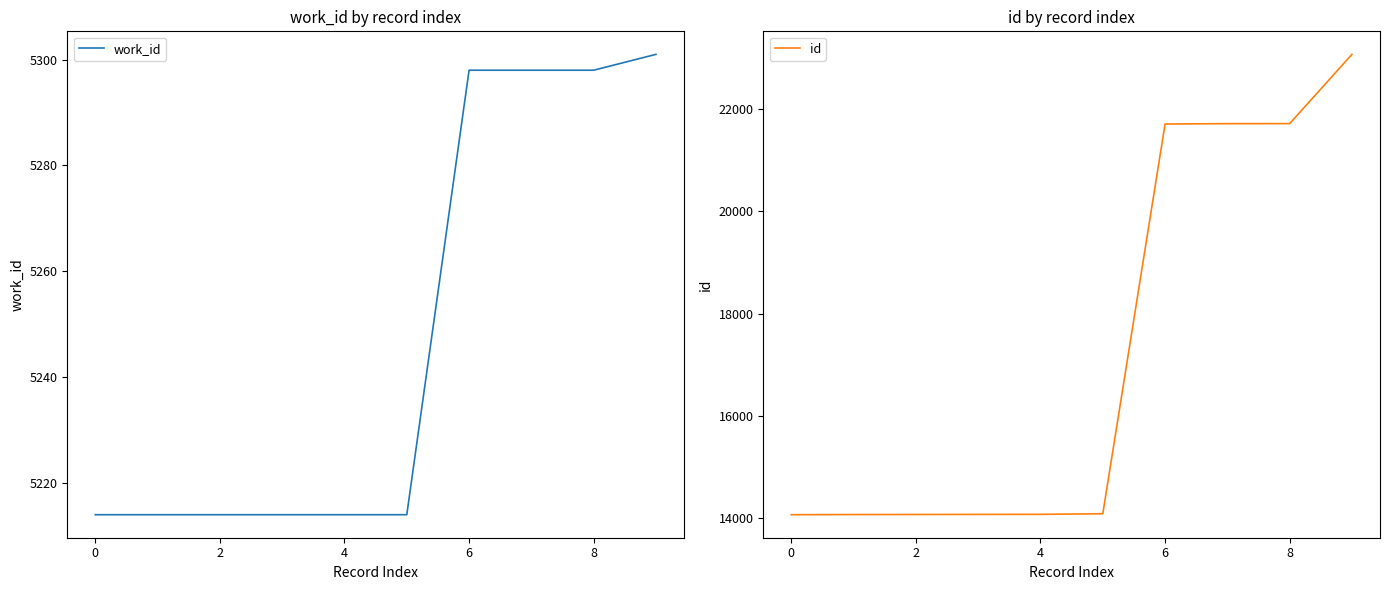

The value of work_id at 0 is 1459. True or false?

False